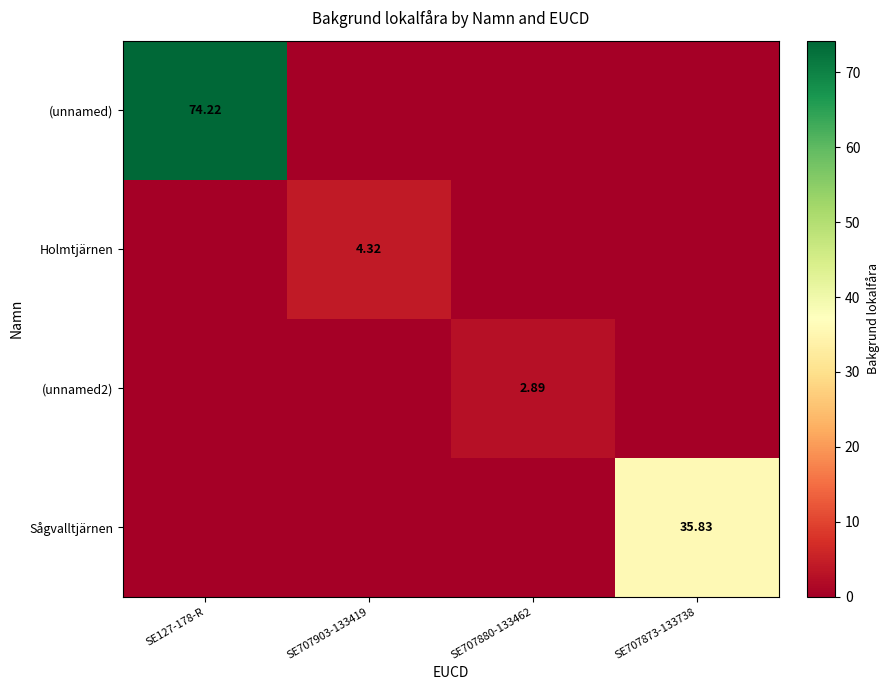

The Holmtjärnen series shows -2.0 at SE707873-133738. True or false?

False